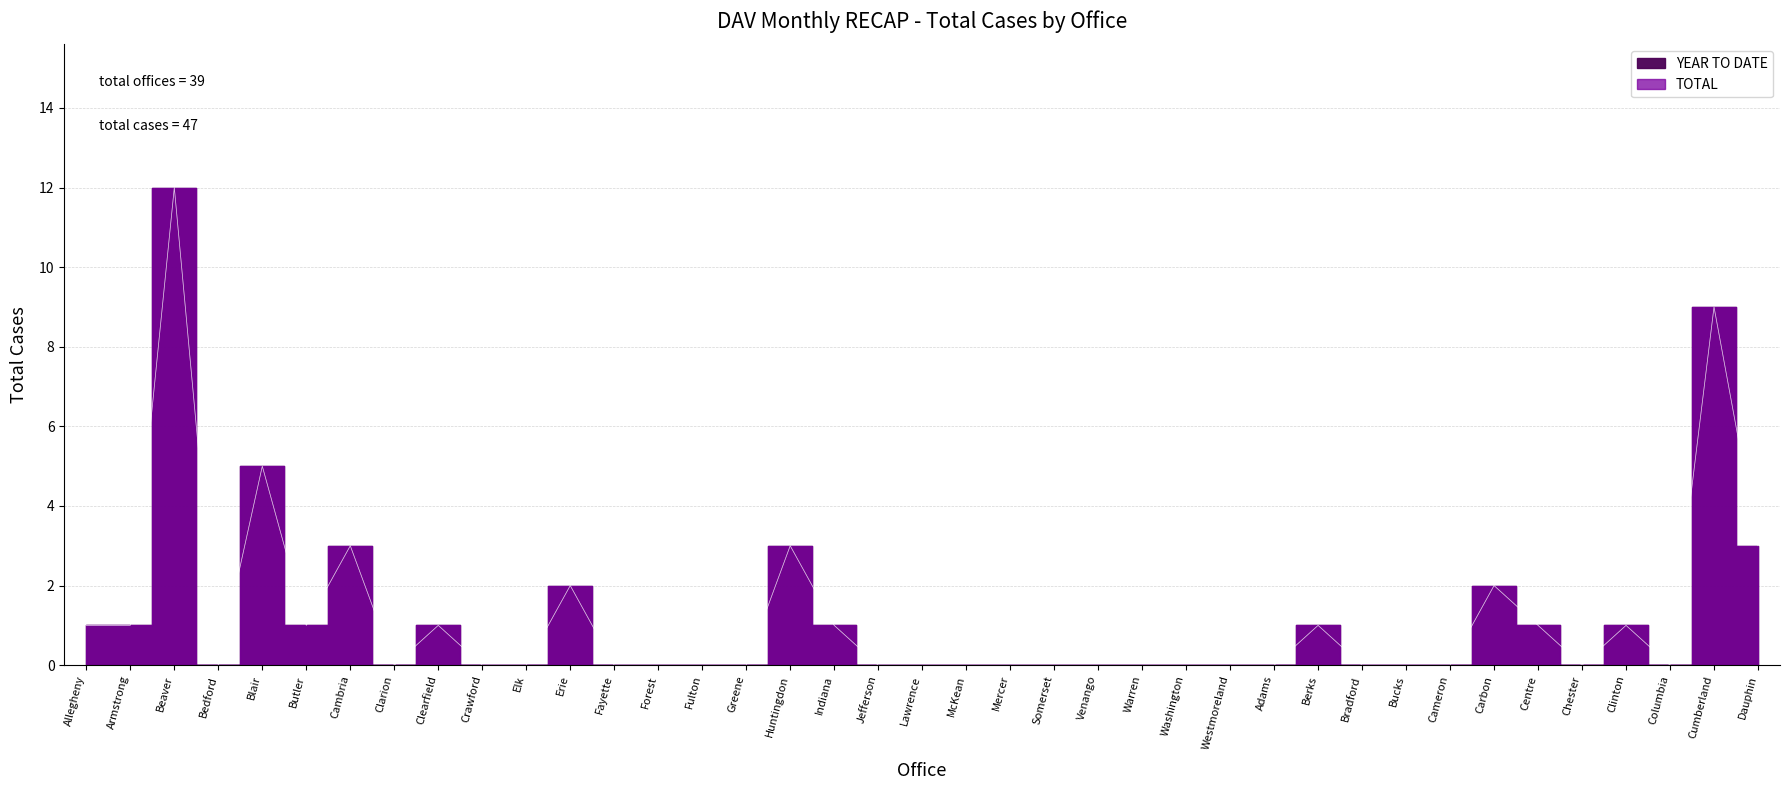

True or false: TOTAL and YEAR TO DATE intersect in this chart.

False